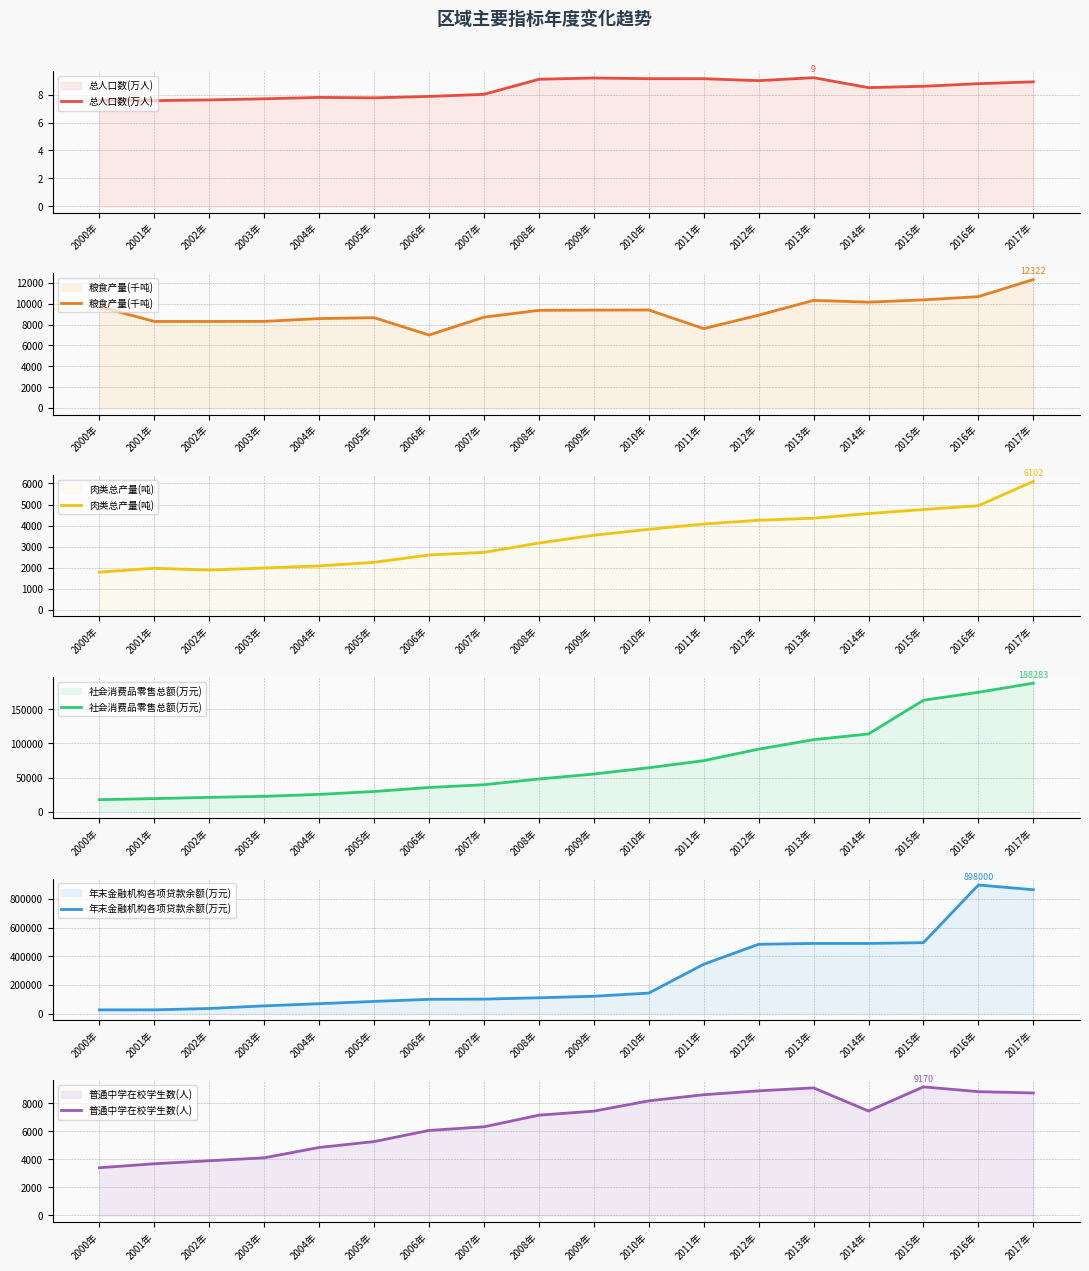

Reading left to right, extract all data points from this chart.

总人口数(万人): 2000年=7.6	2001年=7.6	2002年=7.6	2003年=7.7	2004年=7.8	2005年=7.8	2006年=7.9	2007年=8.0	2008年=9.1	2009年=9.2	2010年=9.1	2011年=9.1	2012年=9.0	2013年=9.2	2014年=8.5	2015年=8.6	2016年=8.8	2017年=8.9
粮食产量(千吨): 2000年=9718.1	2001年=8302.0	2002年=8302.0	2003年=8310.4	2004年=8578.0	2005年=8663.0	2006年=7005.0	2007年=8712.0	2008年=9369.0	2009年=9390.0	2010年=9403.0	2011年=7616.0	2012年=8904.0	2013年=10322.0	2014年=10152.0	2015年=10371.0	2016年=10681.0	2017年=12322.0
肉类总产量(吨): 2000年=1795.0	2001年=1977.0	2002年=1891.0	2003年=1989.0	2004年=2089.0	2005年=2258.0	2006年=2608.0	2007年=2731.0	2008年=3173.0	2009年=3545.0	2010年=3825.0	2011年=4078.0	2012年=4255.0	2013年=4352.0	2014年=4573.0	2015年=4765.0	2016年=4946.0	2017年=6102.0
社会消费品零售总额(万元): 2000年=17674.0	2001年=19264.0	2002年=21070.0	2003年=22563.0	2004年=25442.0	2005年=29641.0	2006年=35546.0	2007年=39572.0	2008年=47960.0	2009年=55222.0	2010年=64440.0	2011年=74857.0	2012年=91665.0	2013年=105545.0	2014年=113965.0	2015年=163292.0	2016年=174938.0	2017年=188283.0
年末金融机构各项贷款余额(万元): 2000年=26029.0	2001年=25979.0	2002年=35669.0	2003年=53910.0	2004年=69052.0	2005年=84944.0	2006年=99531.0	2007年=101030.0	2008年=110400.0	2009年=121000.0	2010年=143242.0	2011年=344607.0	2012年=484100.0	2013年=489850.0	2014年=489950.0	2015年=495321.0	2016年=898000.0	2017年=865304.0
普通中学在校学生数(人): 2000年=3400.0	2001年=3684.0	2002年=3900.0	2003年=4107.0	2004年=4847.0	2005年=5266.0	2006年=6061.0	2007年=6320.0	2008年=7150.0	2009年=7439.0	2010年=8171.0	2011年=8608.0	2012年=8885.0	2013年=9097.0	2014年=7446.0	2015年=9170.0	2016年=8827.0	2017年=8735.0